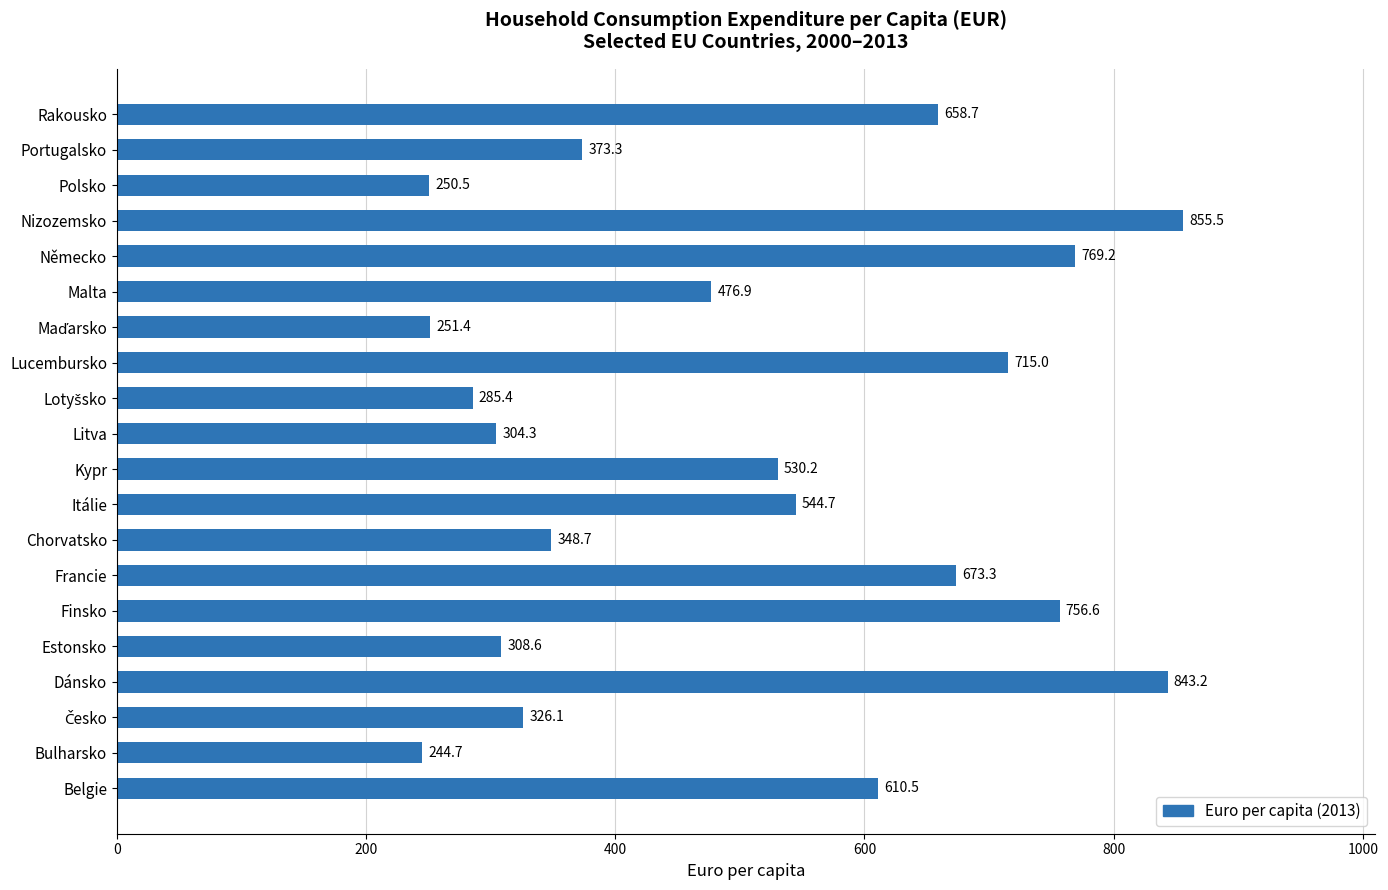

Where is the data nearest to the value 550?

Itálie